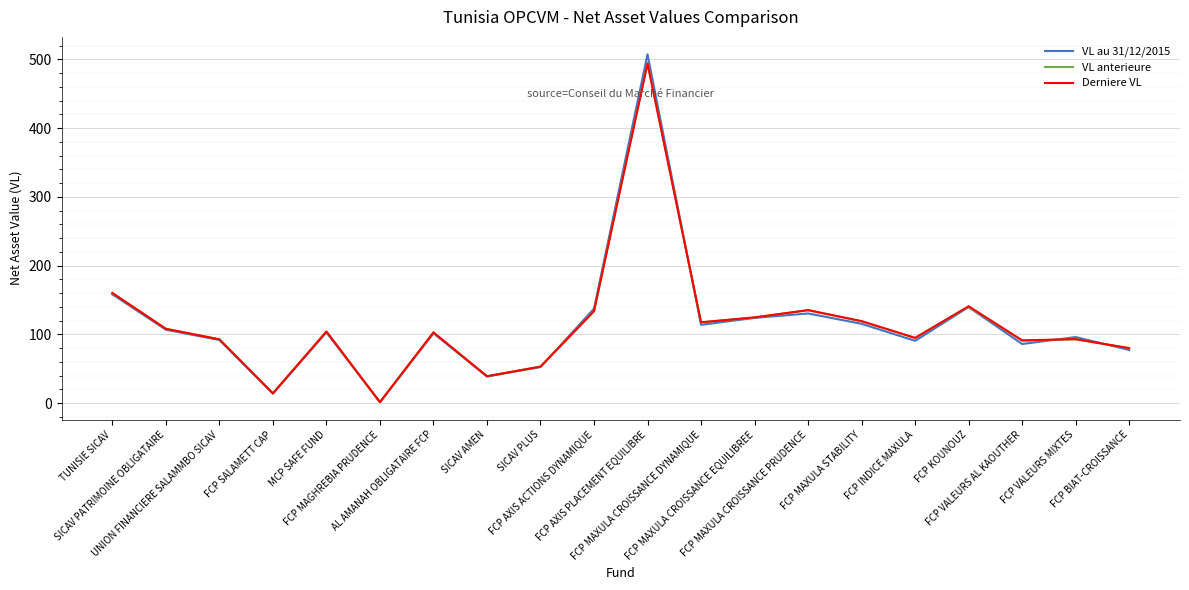

How many lines are shown in the chart?

3